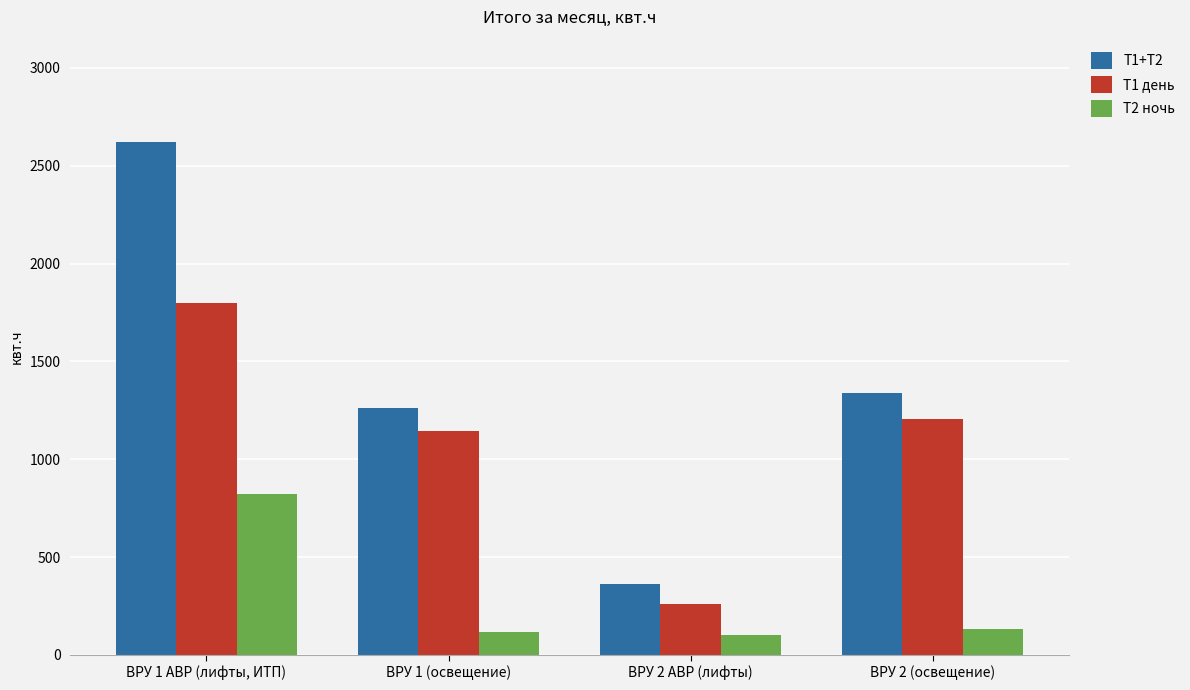

How many categories are shown in the chart?

4